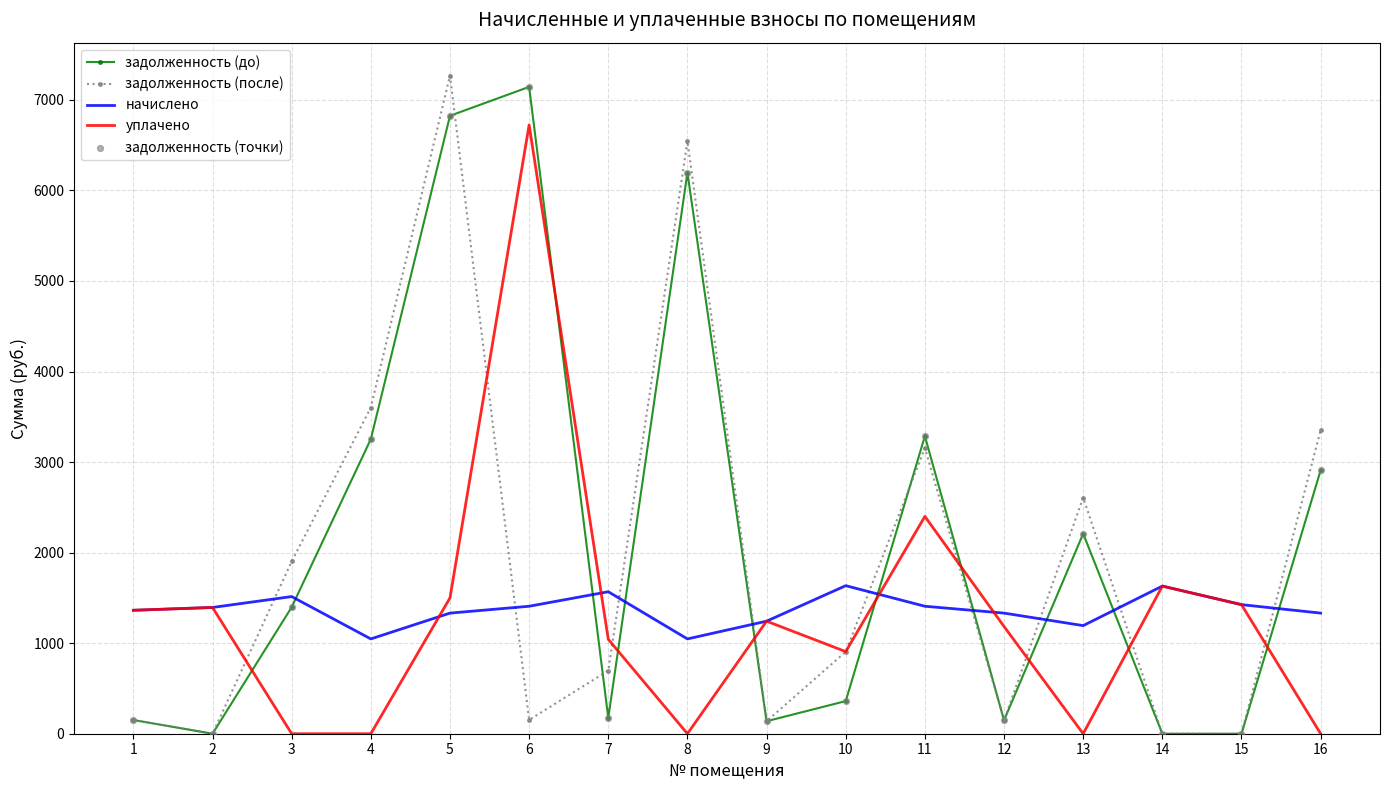

Which series changed the most between 1 and 4?

задолженность (после)